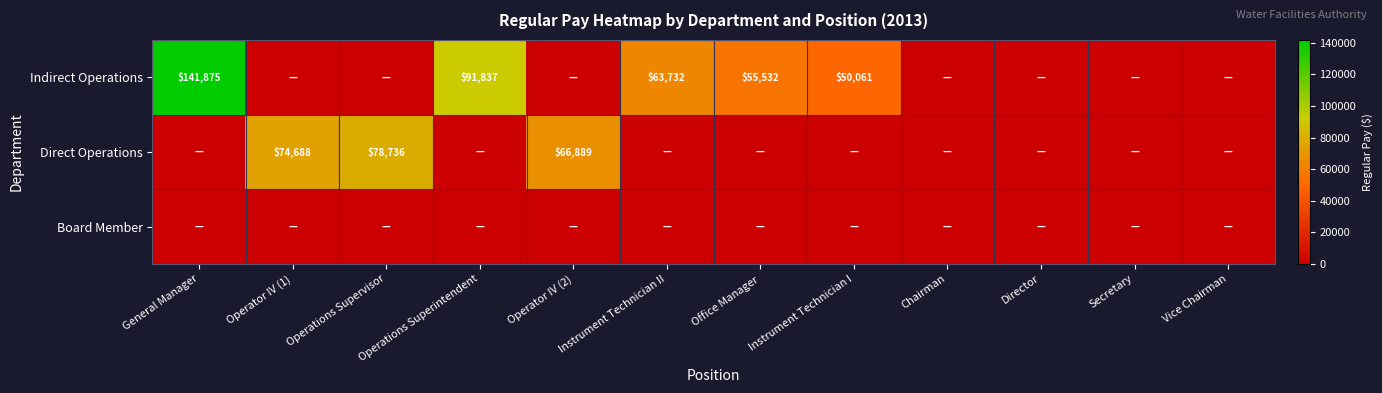

At which category is the sum across all series the highest?

General Manager